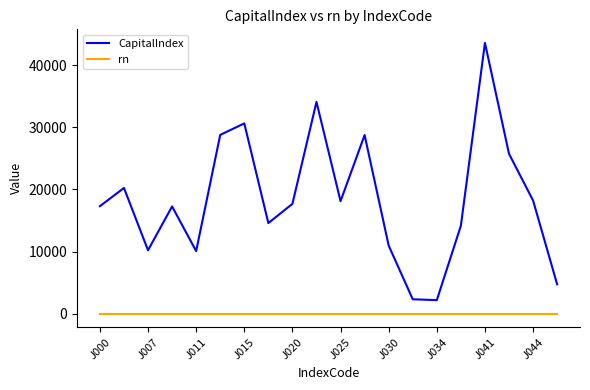

True or false: CapitalIndex and rn cross at least once.

False